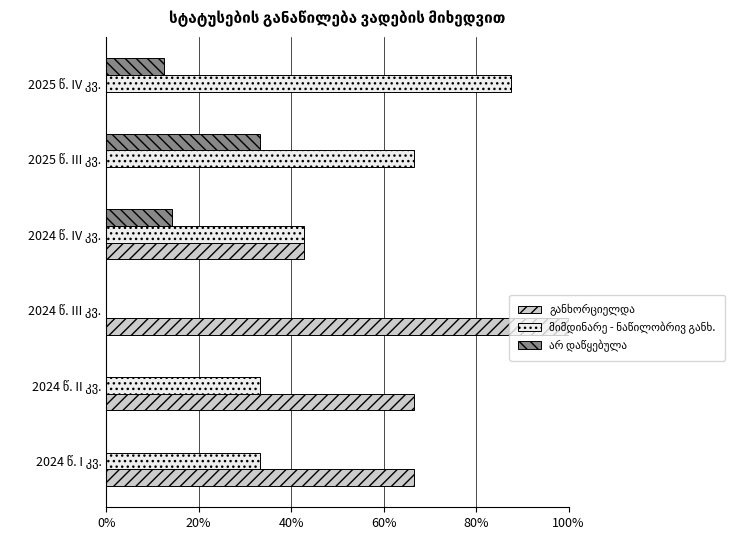

Between 2024 წ. I კვ. and 2024 წ. II კვ., which series saw the biggest shift?

განხორციელდა